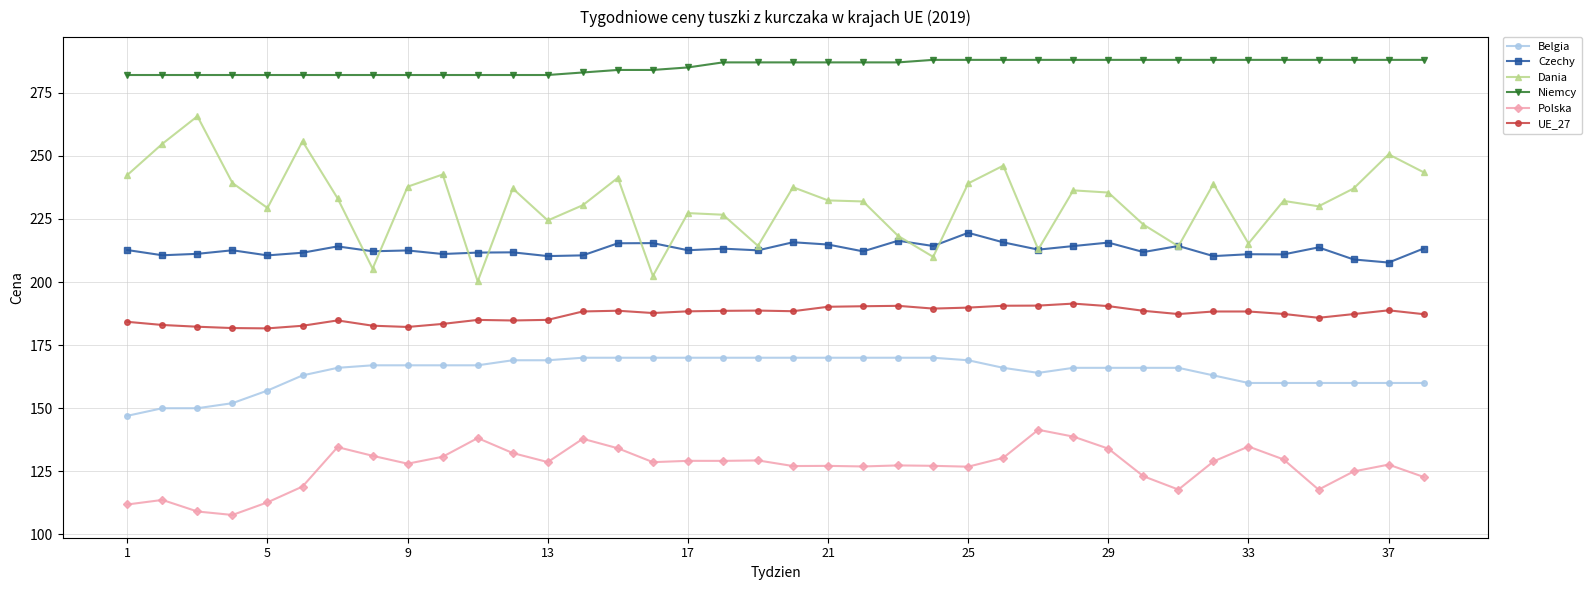

True or false: Dania and Belgia cross at least once.

False